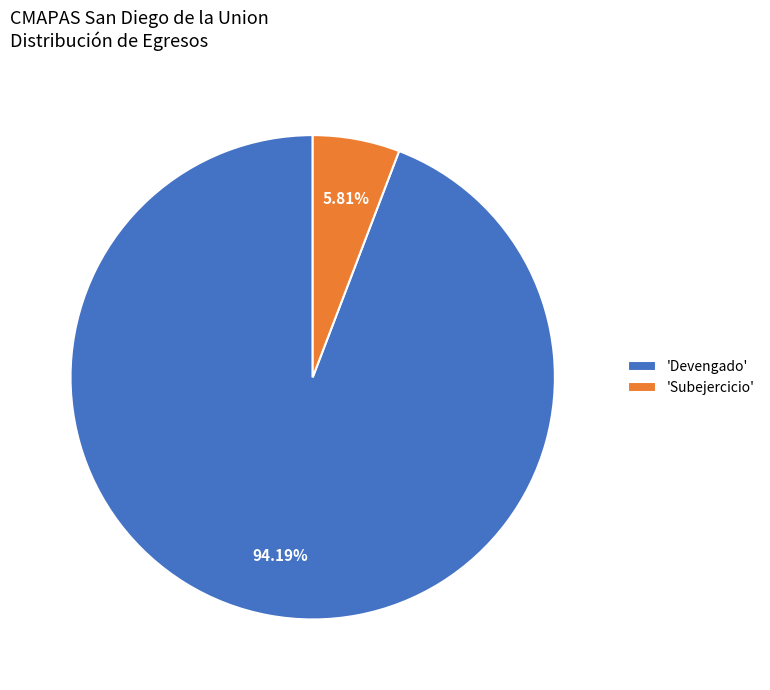

Combined, do 'Subejercicio' and 'Devengado' account for over 50%?

Yes